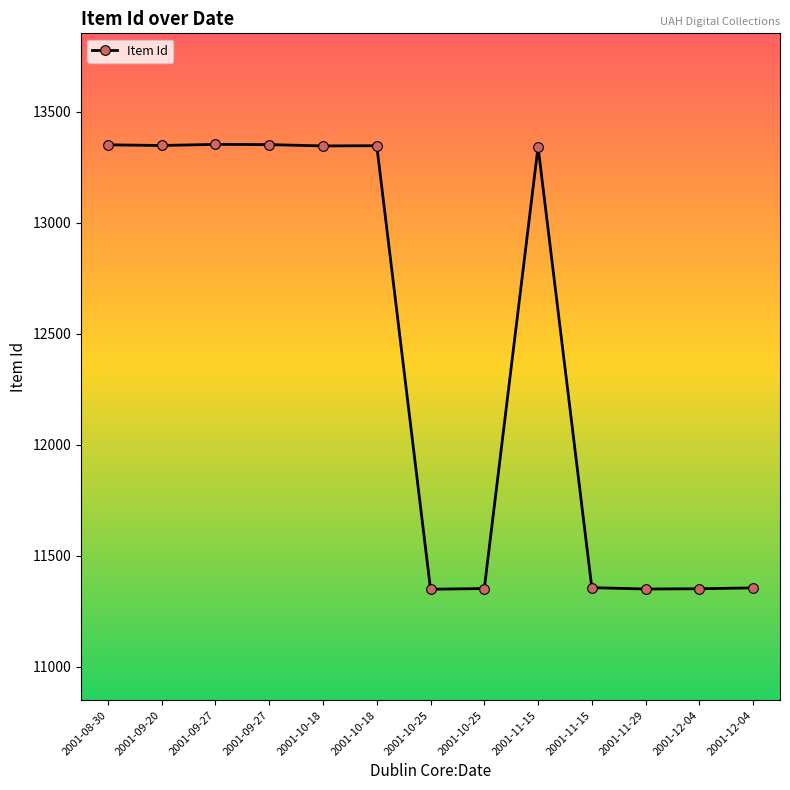

Which label corresponds to the smallest value in the chart?

2001-10-25